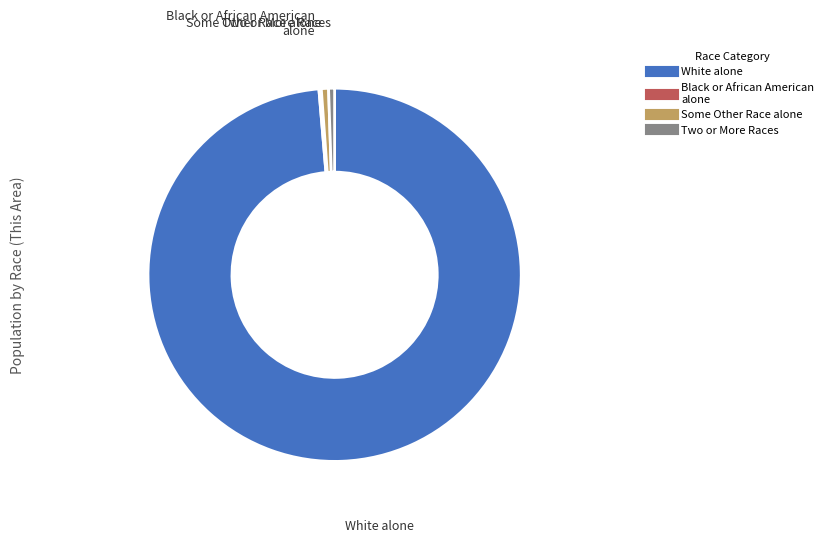

Is there any slice that represents more than half of the pie?

Yes